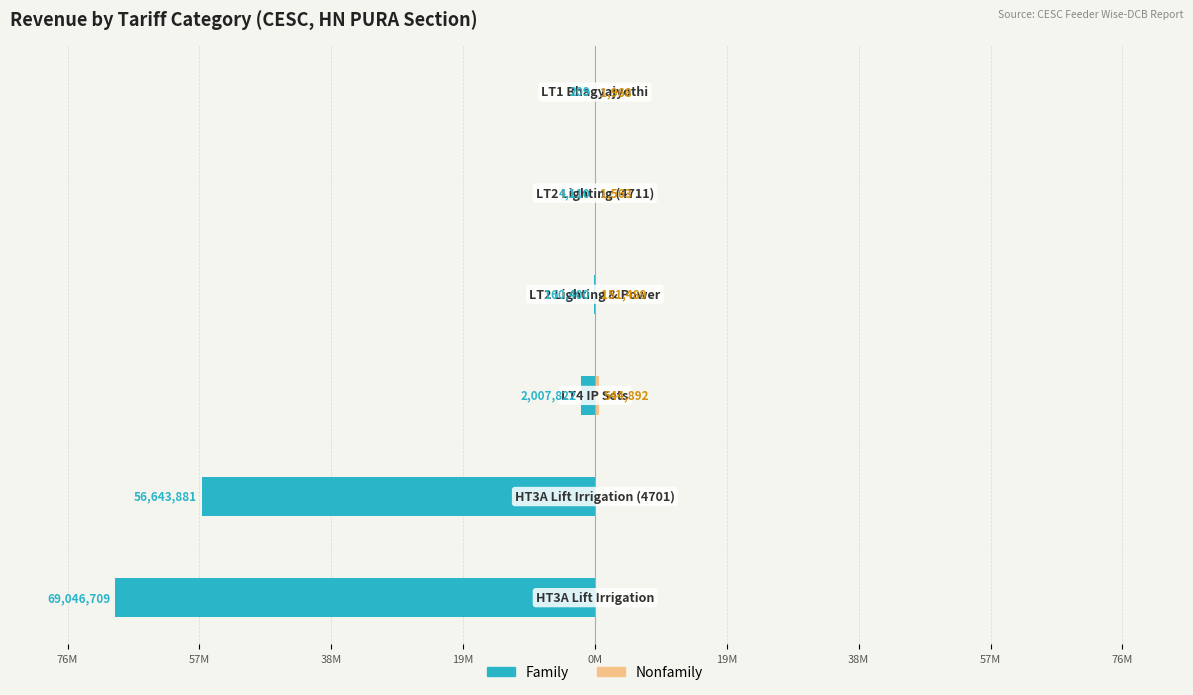

The Family series shows -861.8 at 0M. True or false?

False